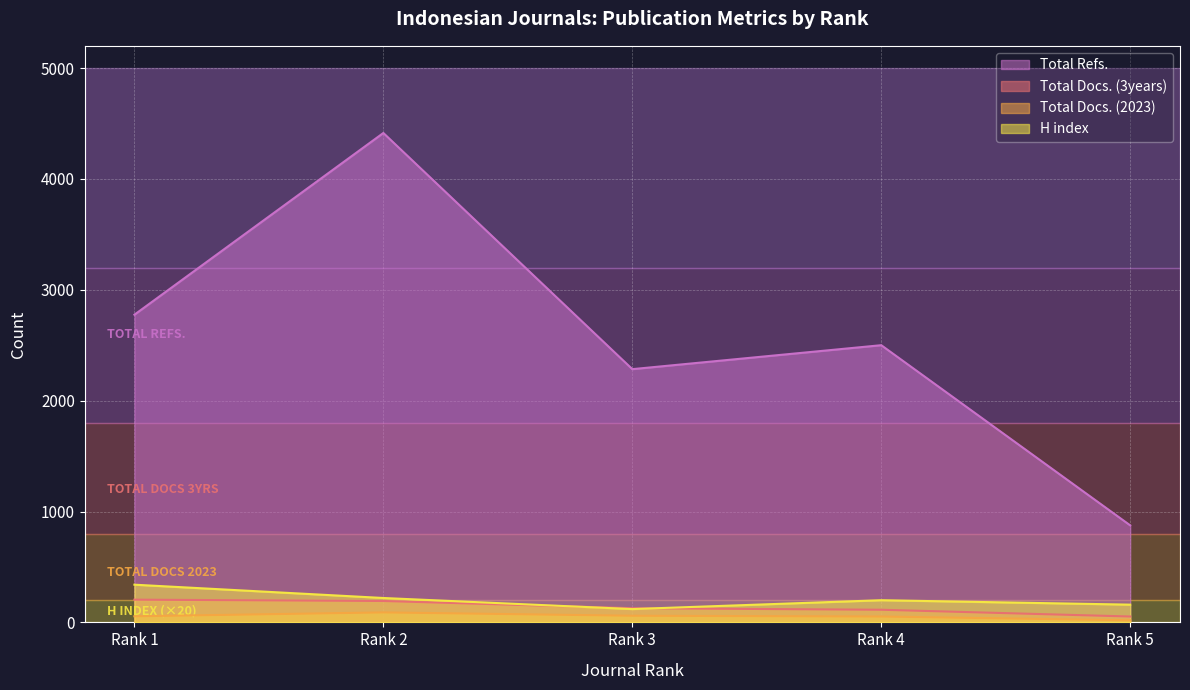

What is the difference between the second highest and minimum values in the Total Docs. (3years) series?

140